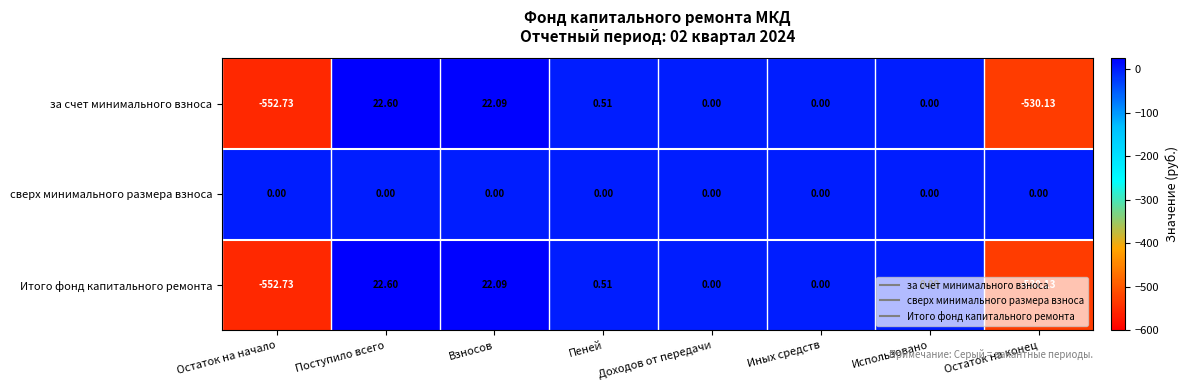

At which label does Итого фонд капитального ремонта first exceed 0?

Поступило всего